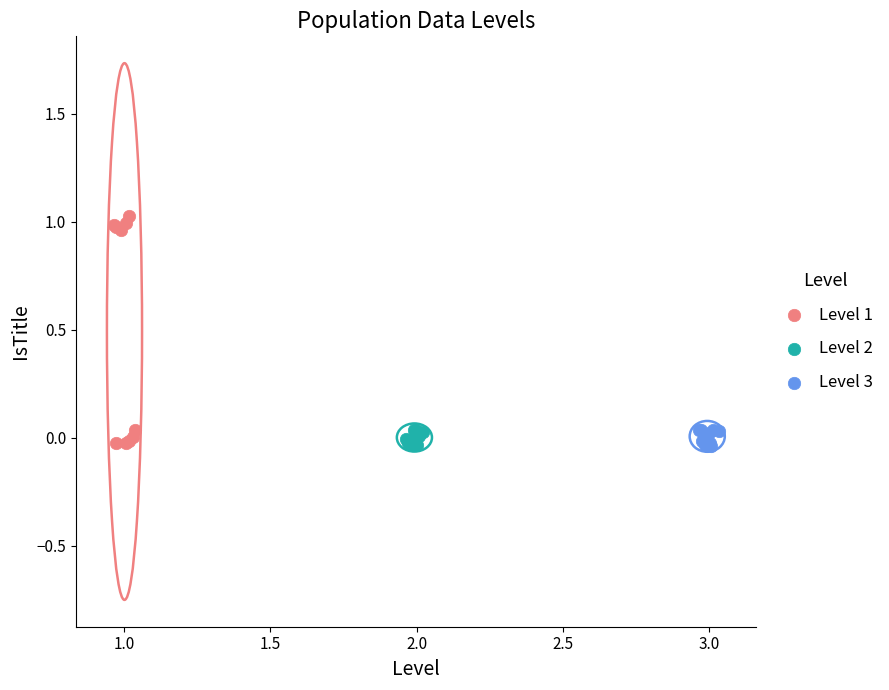

What are all the series names shown in the legend?

Level 1, Level 2, Level 3